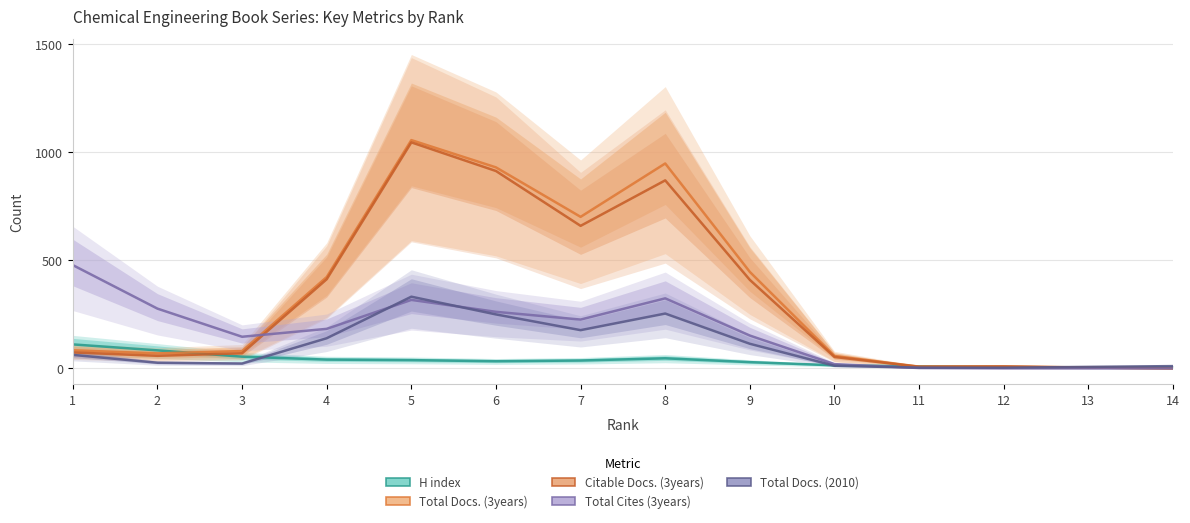

Rank the series by their maximum value, from lowest to highest.

H index, Total Docs. (2010), Total Cites (3years), Citable Docs. (3years), Total Docs. (3years)